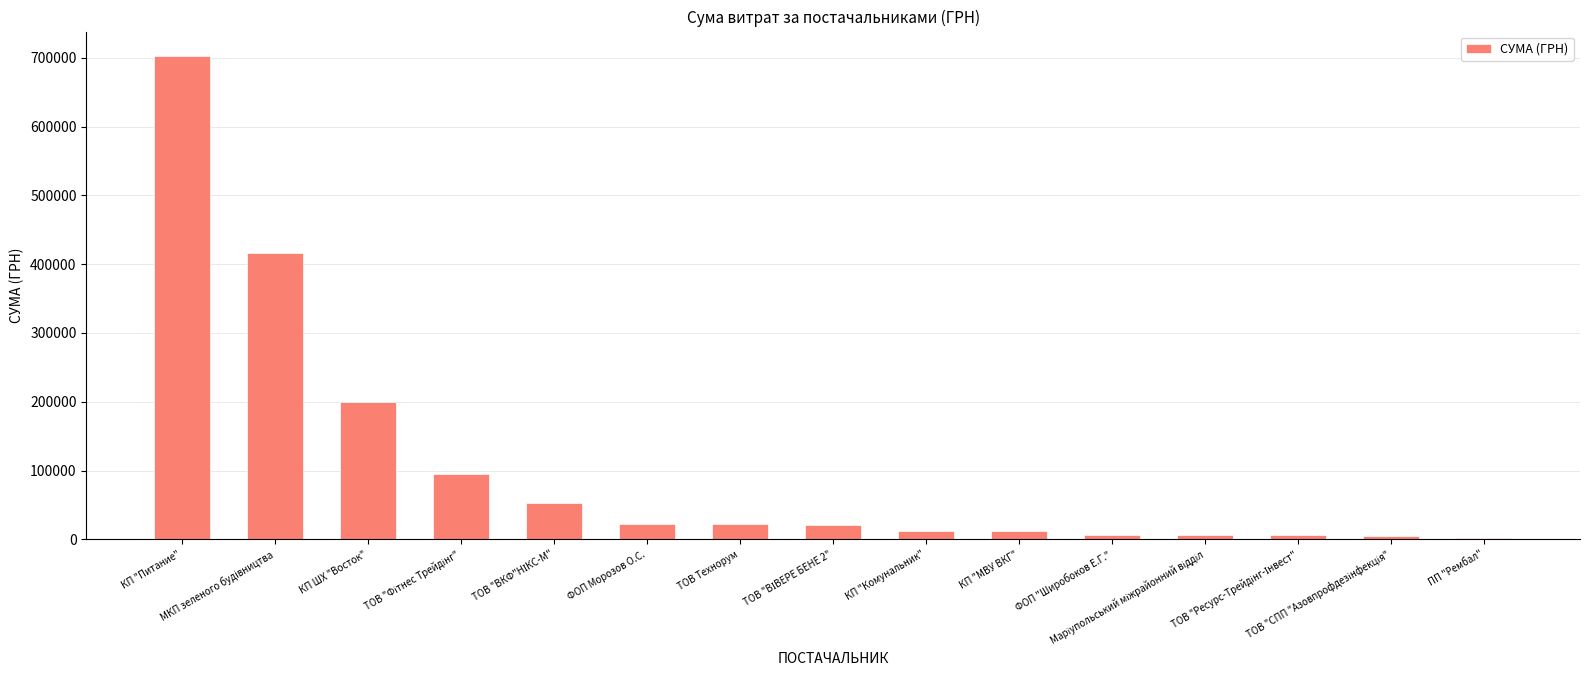

What is the greatest value displayed?

702994.6